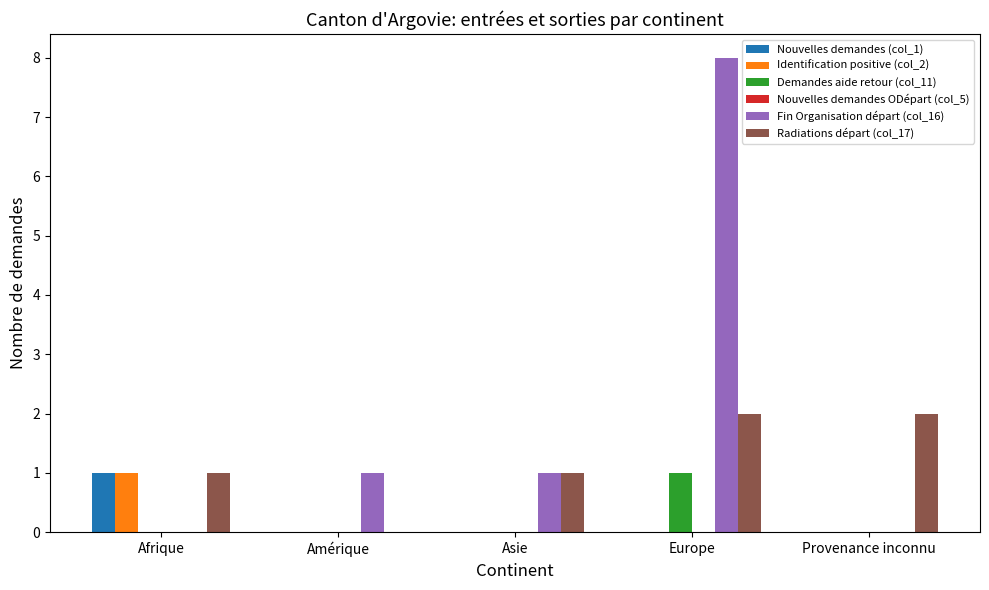

Between Europe and Provenance inconnu, which series saw the biggest shift?

Fin Organisation départ (col_16)